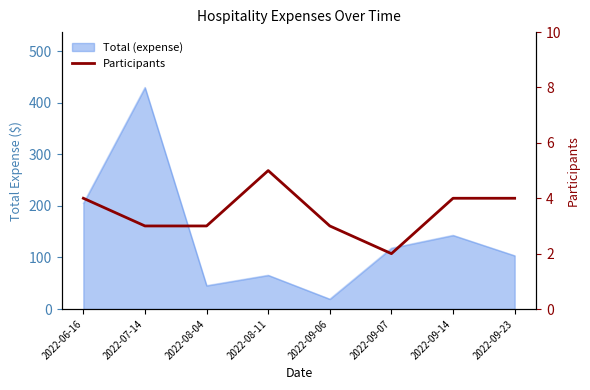

What is the sum of all values?

28